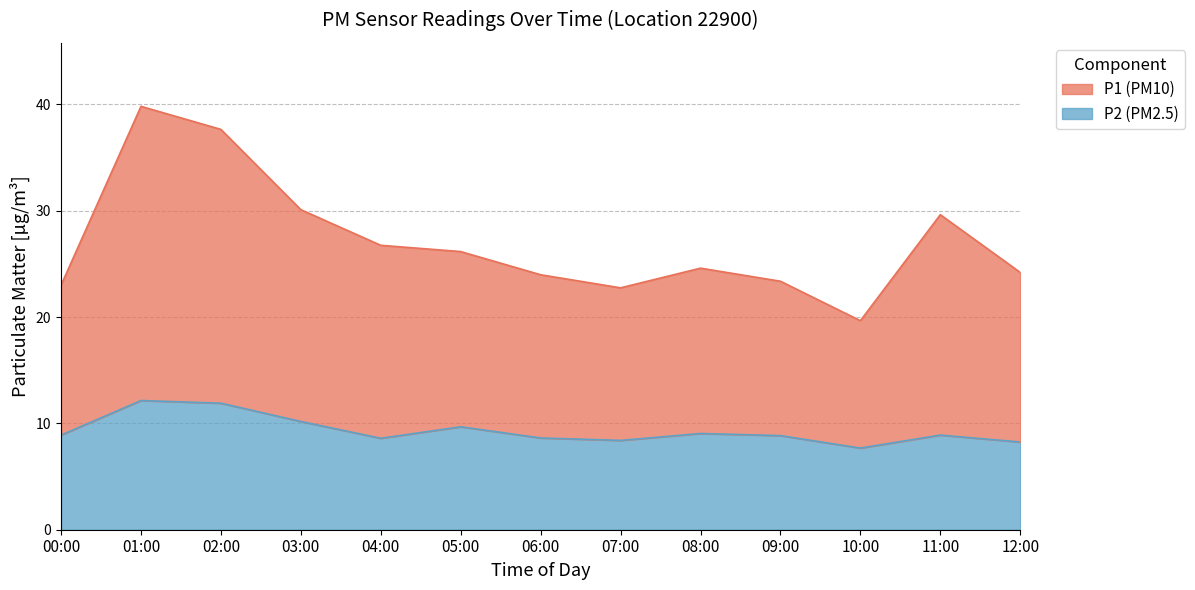

At 04:00, list the series in order from smallest to largest.

P2, P1